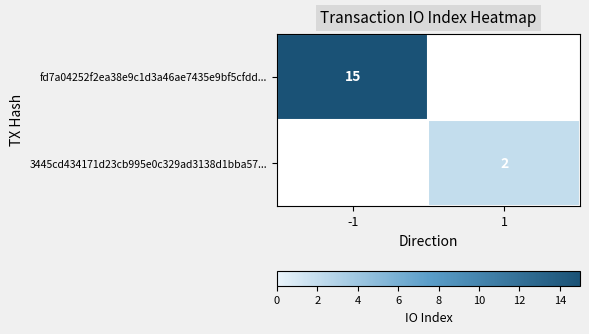

The value of 3445cd434171d23cb995e0c329ad3138d1bba57... at 1 is 2. True or false?

True